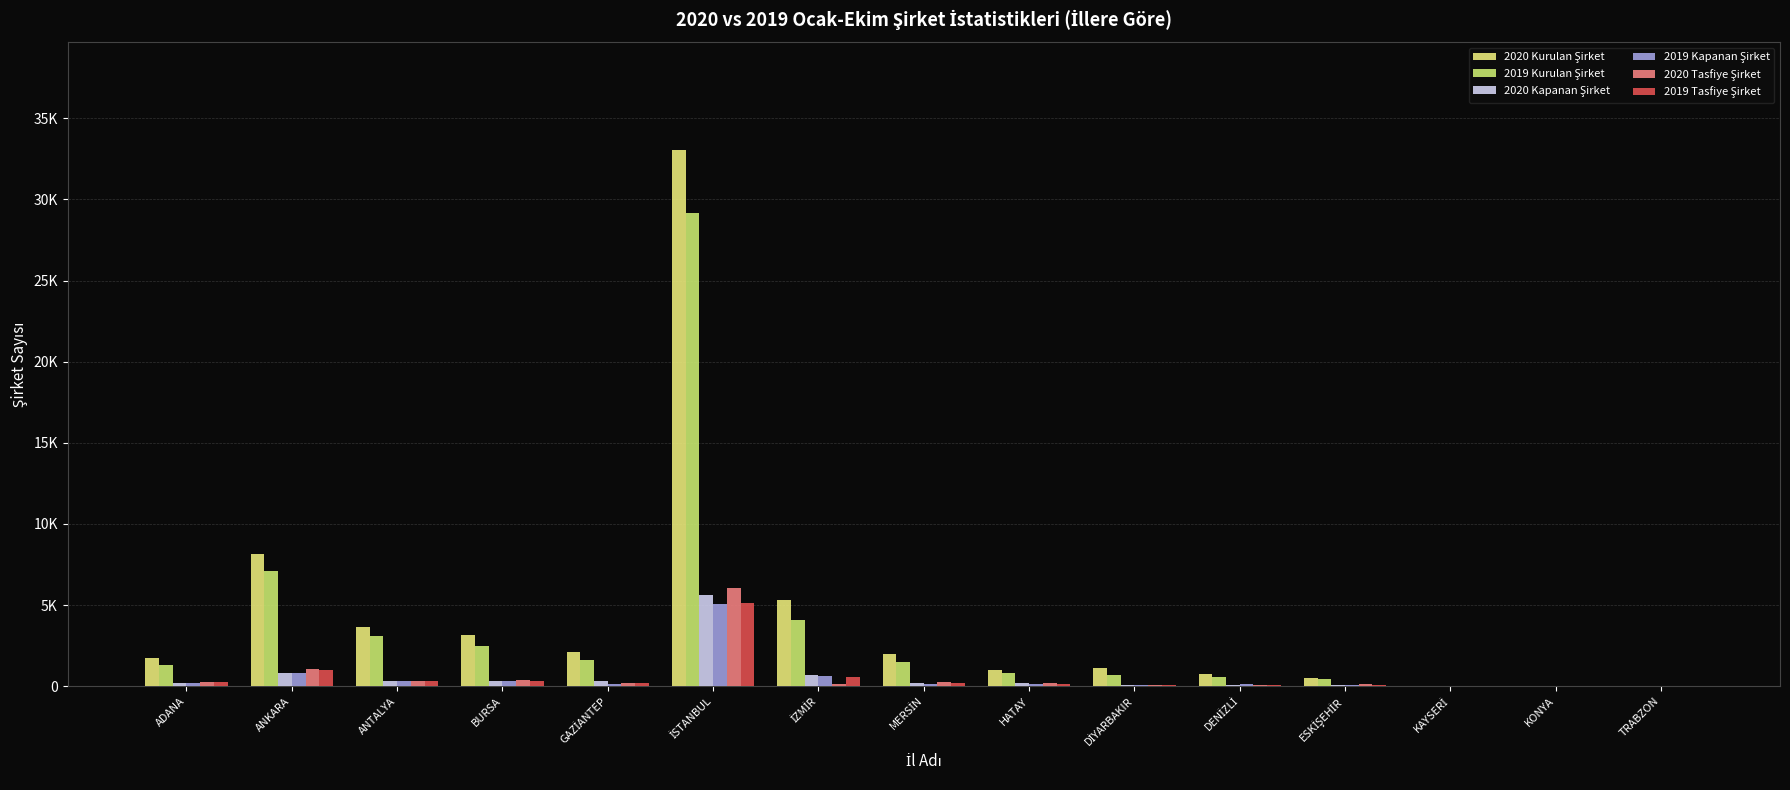

Are the bars horizontal?

No